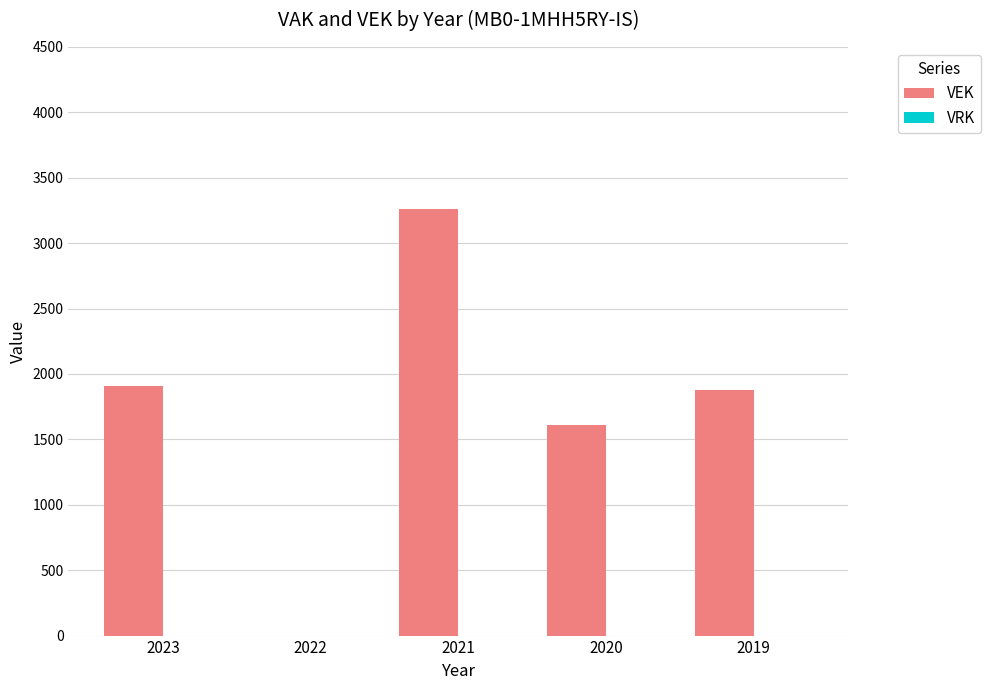

What is the ratio of the value at 2023 to the value at 2019?

1.0